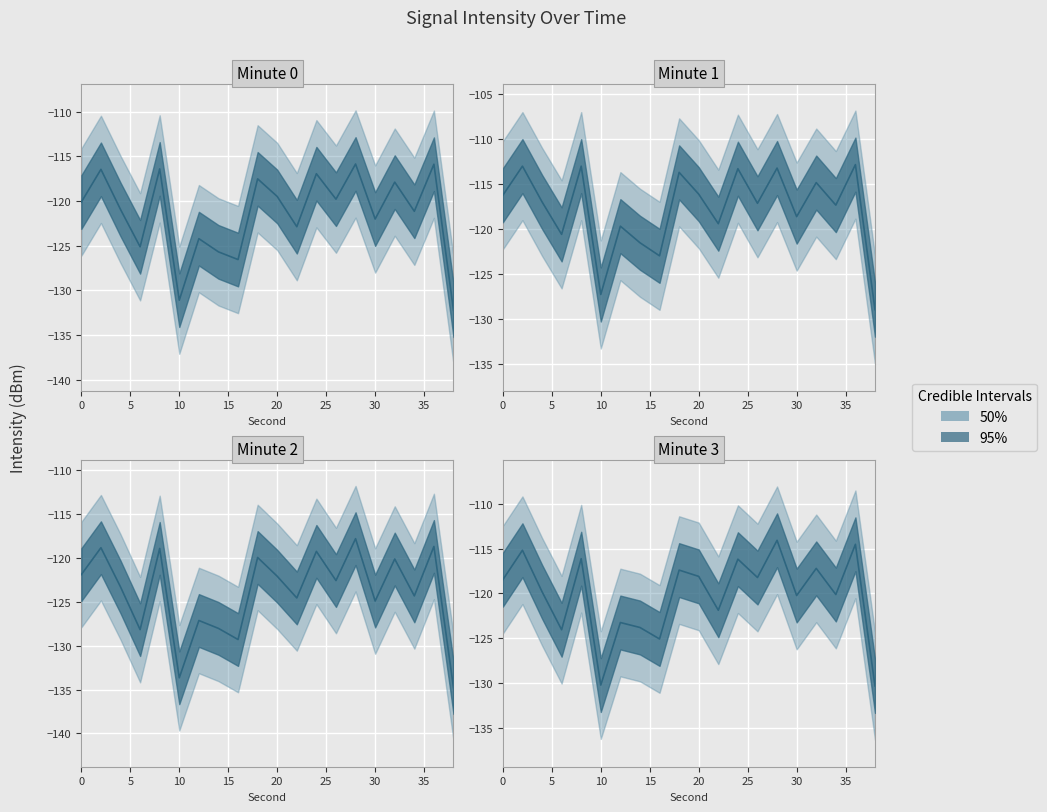

True or false: intensity_lower and intensity_upper intersect in this chart.

False